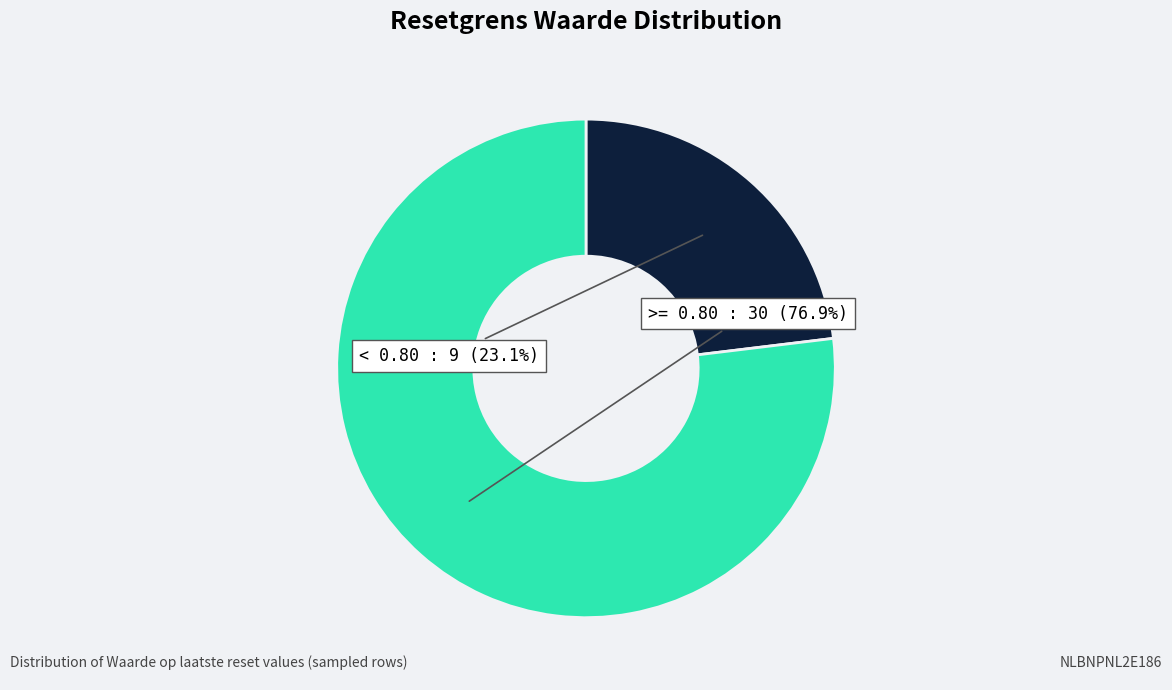

Is there any slice that represents more than half of the pie?

Yes